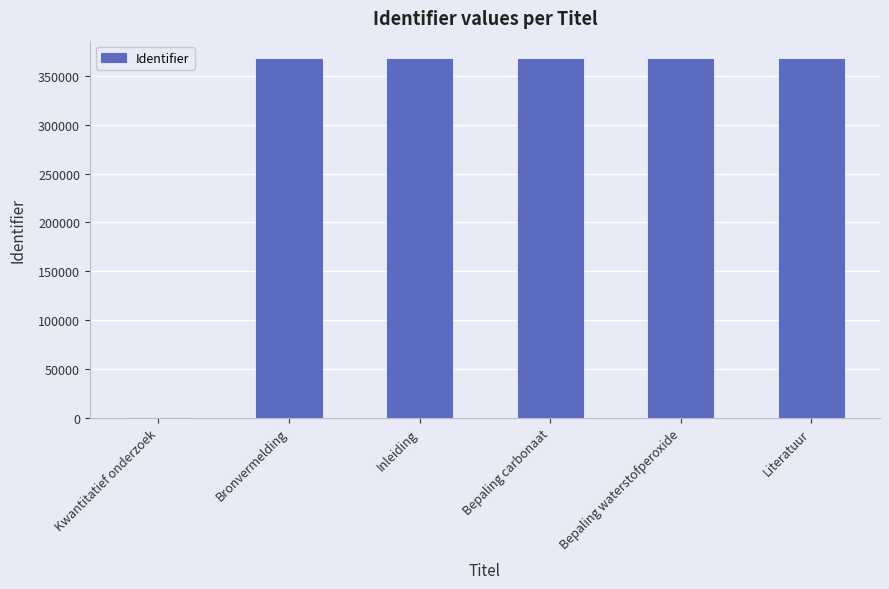

What is the ratio of the value at Bepaling carbonaat to the value at Bronvermelding?

1.0